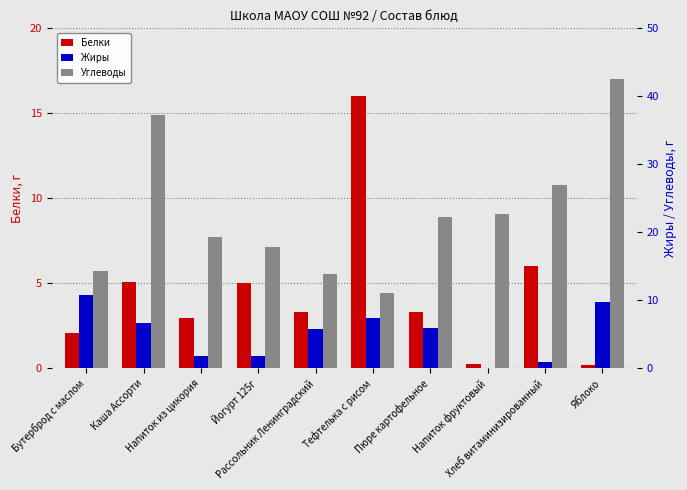

At which category does the chart reach its minimum across all series?

Напиток фруктовый